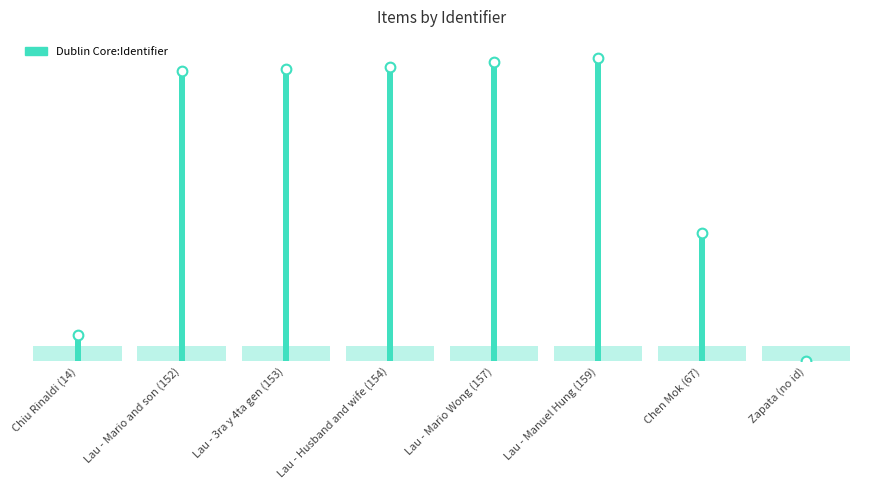

The value at 2019 is 28. True or false?

False